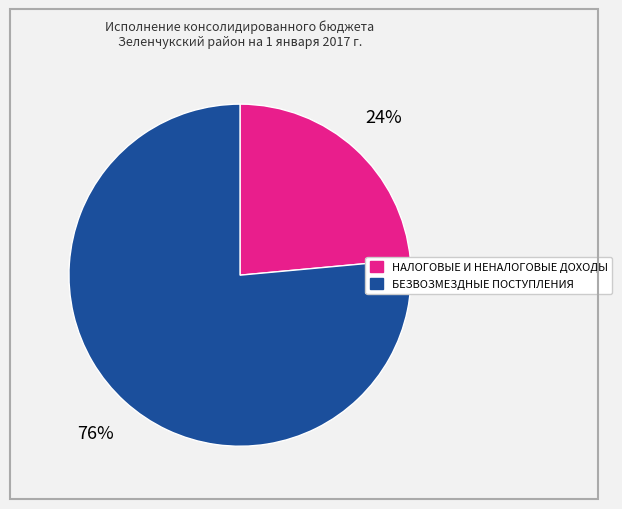

To the nearest percent, what is the combined percentage of БЕЗВОЗМЕЗДНЫЕ ПОСТУПЛЕНИЯ and НАЛОГОВЫЕ И НЕНАЛОГОВЫЕ ДОХОДЫ?

100%